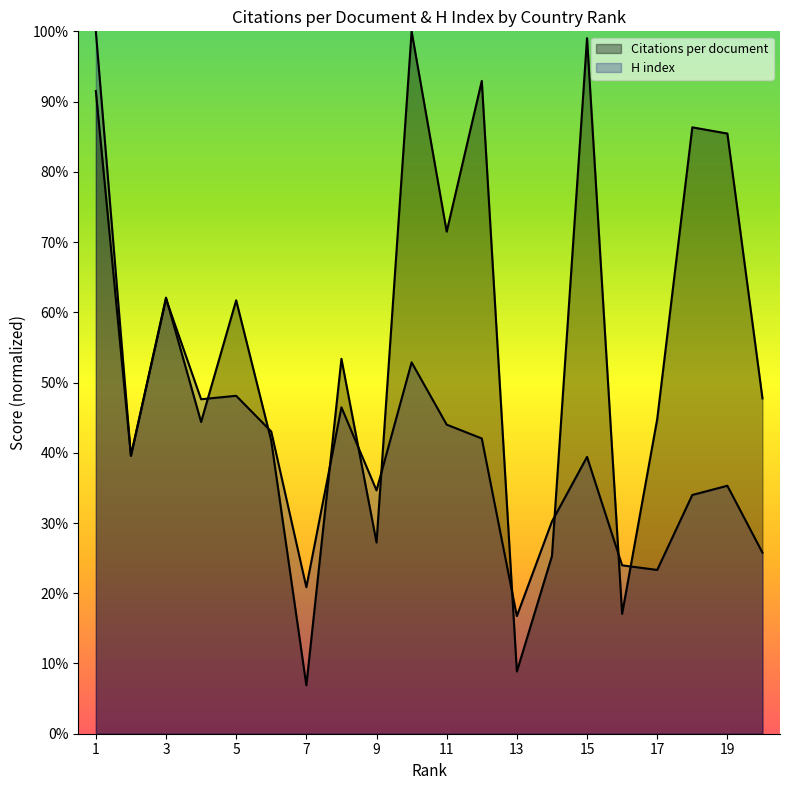

What is the difference between the maximum and minimum values in the H index series?

83.3